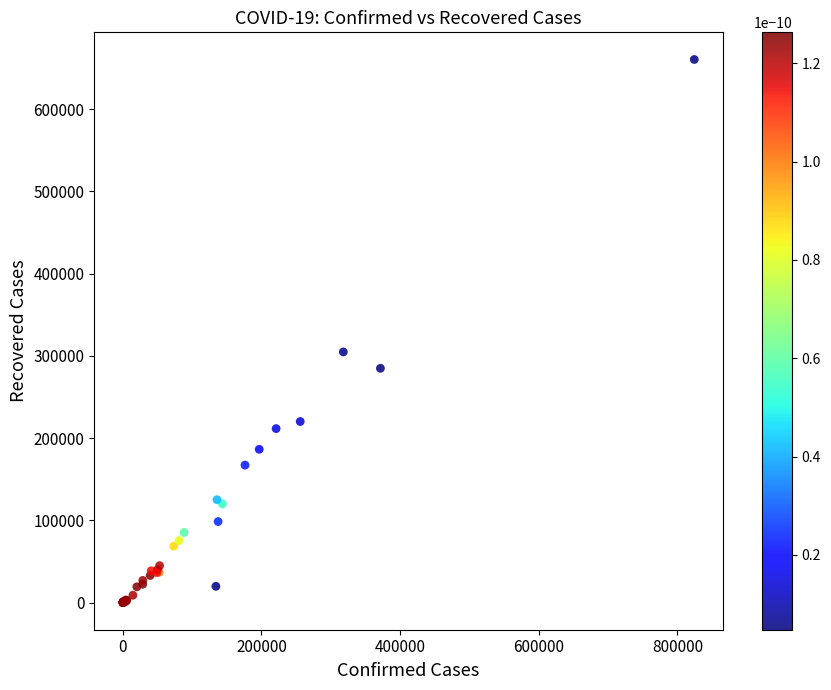

What Y value in the scatter plot is closest to 330152?

304732